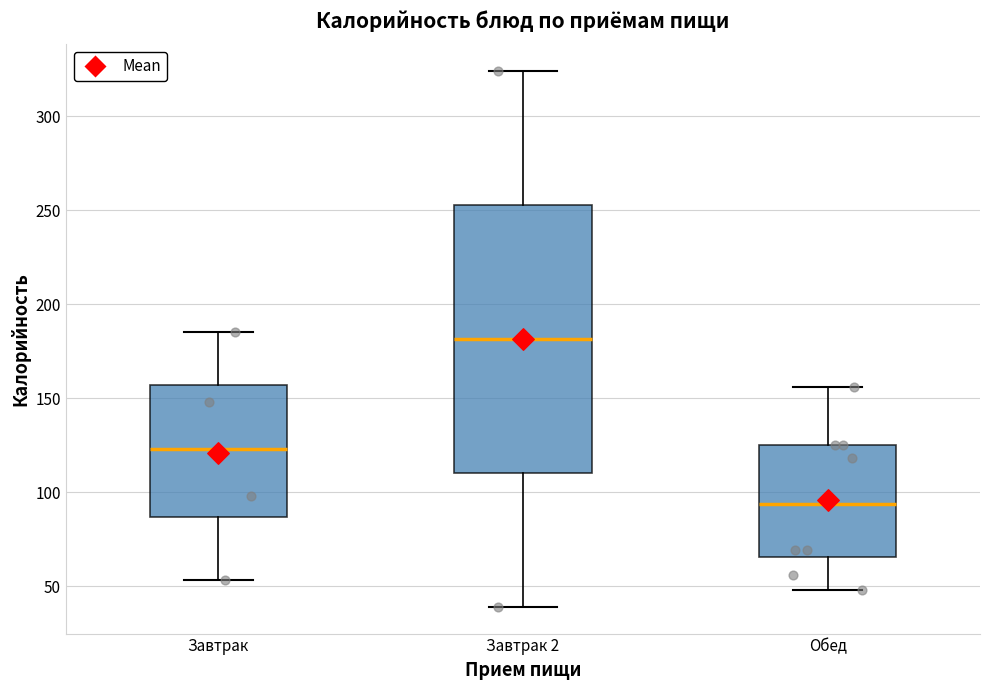

Reading left to right, read every box against the y-axis: the position of its median line, the range the box covers, and the ends of its whiskers. The values are not printed on the chart, so give them approximately, as read against the axis.

Завтрак: median 125, box 85 to 155, whiskers 55 to 185
Завтрак 2: median 180, box 110 to 255, whiskers 40 to 325
Обед: median 95, box 65 to 125, whiskers 50 to 155